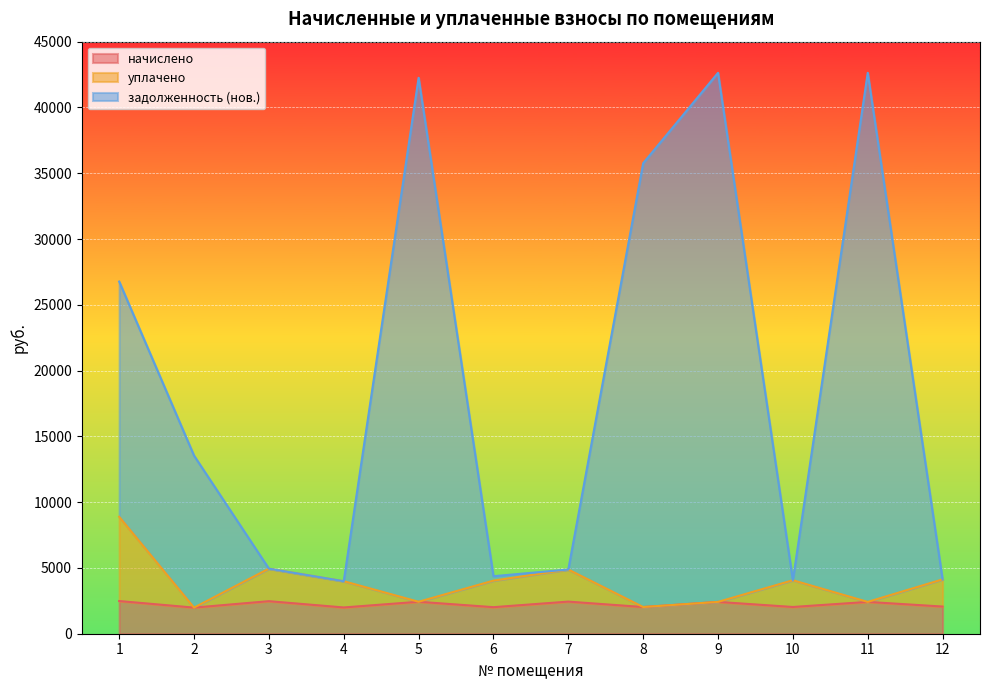

True or false: начислено has a value of 2675.4 at 10.

False